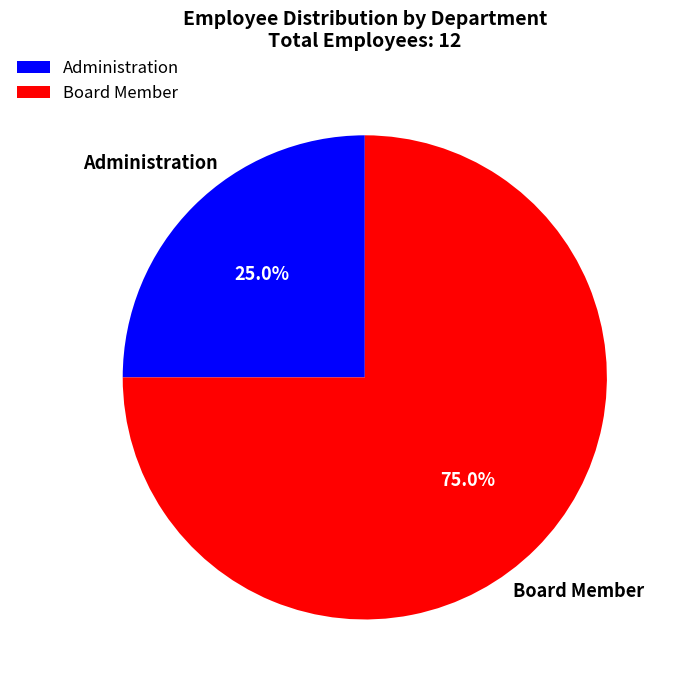

What is the majority slice?

Board Member